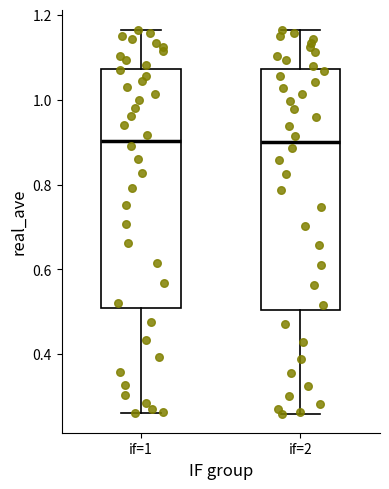

Reading left to right, read every box against the y-axis: the position of its median line, the range the box covers, and the ends of its whiskers. The values are not printed on the chart, so give them approximately, as read against the axis.

if=1: median 0.90, box 0.50 to 1.08, whiskers 0.26 to 1.16
if=2: median 0.90, box 0.50 to 1.08, whiskers 0.26 to 1.16